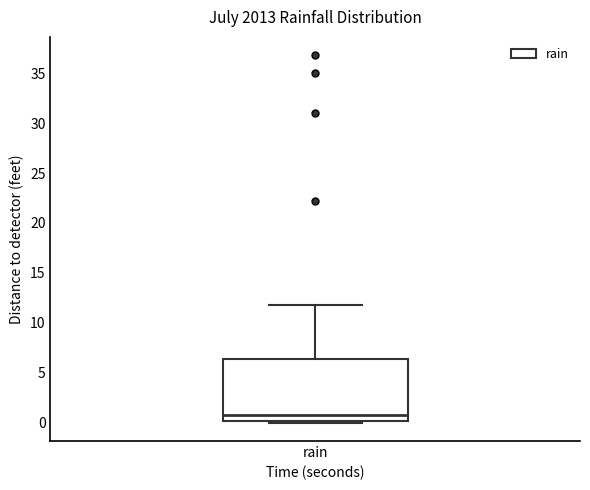

Transcribe this box plot: give where the median line is, the range the box spans, and where the two whiskers end, as read against the y-axis. The values are not printed on the chart, so give them approximately, as read against the axis.

median 1.0, box 0.0 to 6.5, whiskers 0.0 (just below the box's lower edge) to 12.0